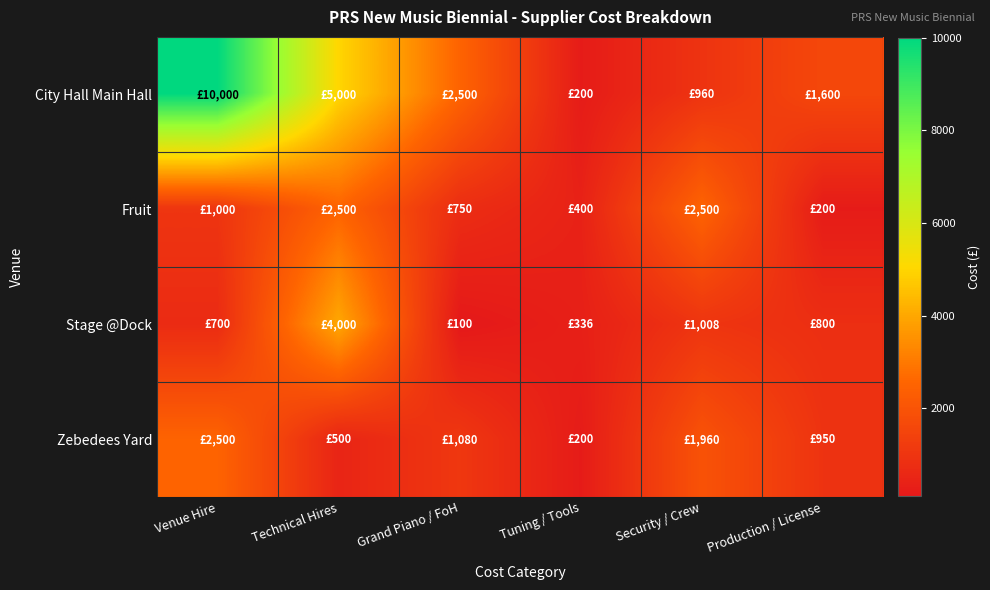

How many series are shown in this chart?

4